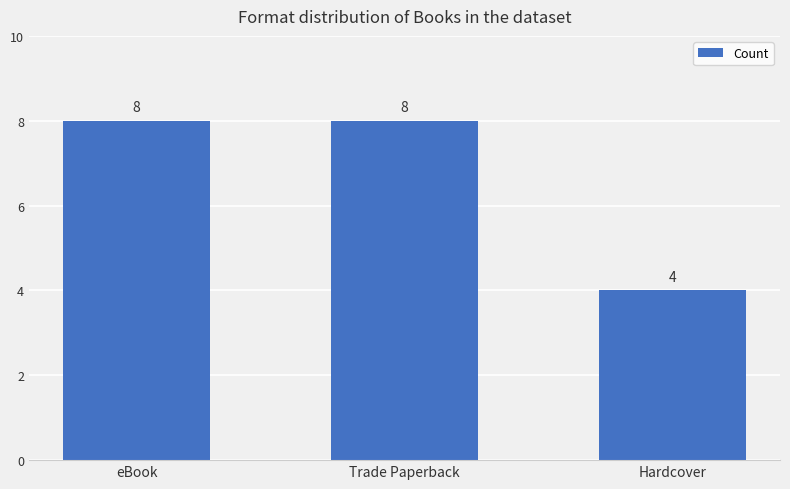

True or false: the data shows 6 at Hardcover.

False